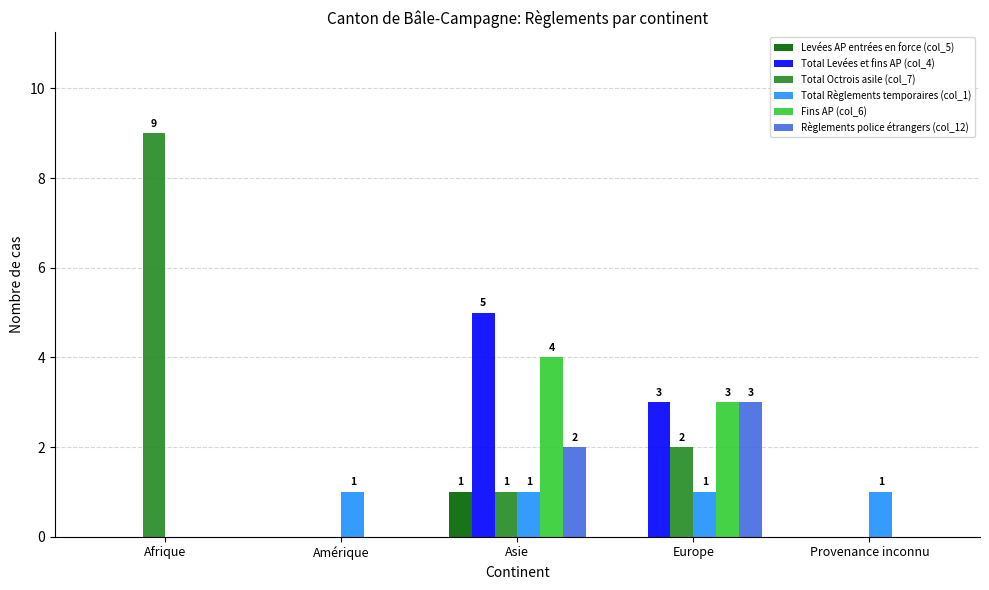

Reading right to left, transcribe all the data shown in this chart.

Levées AP entrées en force (col_5): 0	0	1	0	0
Total Levées et fins AP (col_4): 0	3	5	0	0
Total Octrois asile (col_7): 0	2	1	0	9
Total Règlements temporaires (col_1): 1	1	1	1	0
Fins AP (col_6): 0	3	4	0	0
Règlements police étrangers (col_12): 0	3	2	0	0